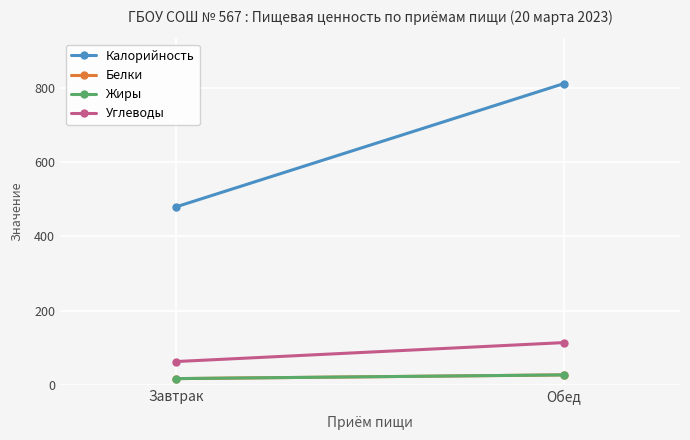

Between Завтрак and Обед, which is larger?

Обед